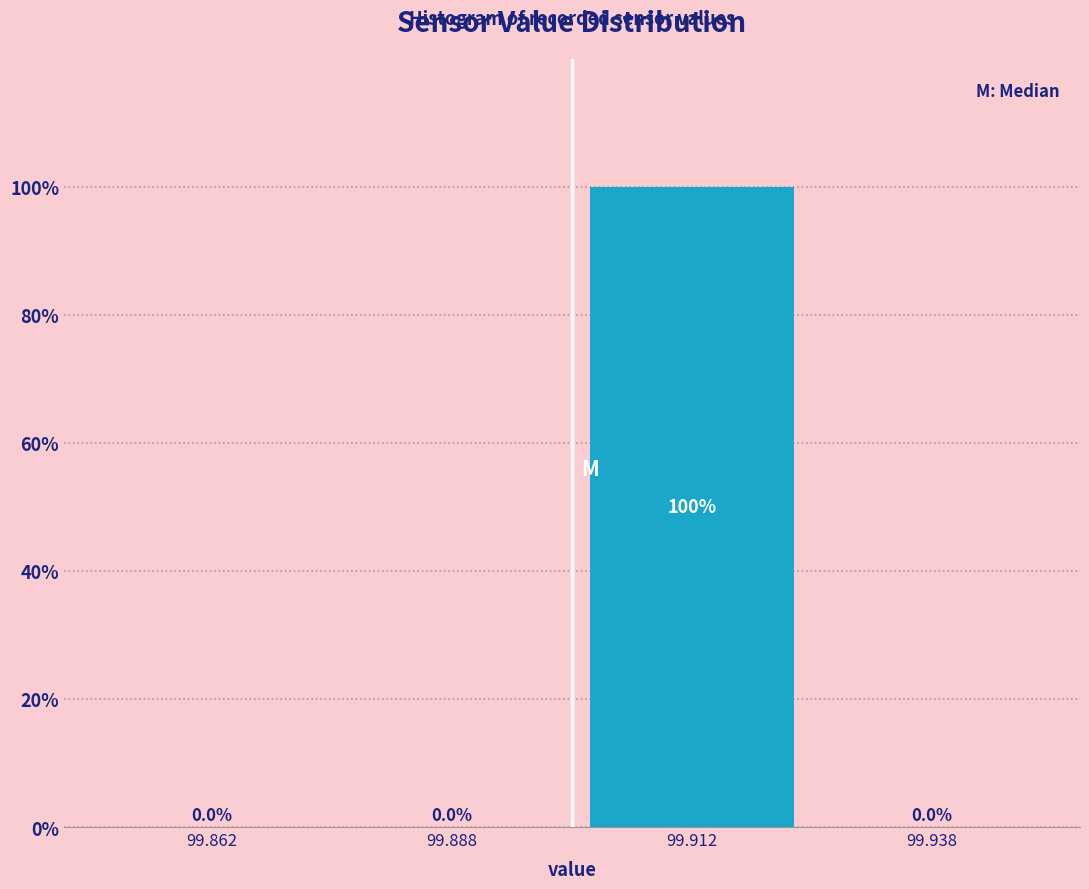

Over which range of the x-axis is the bar tallest?

99.900 to 99.925